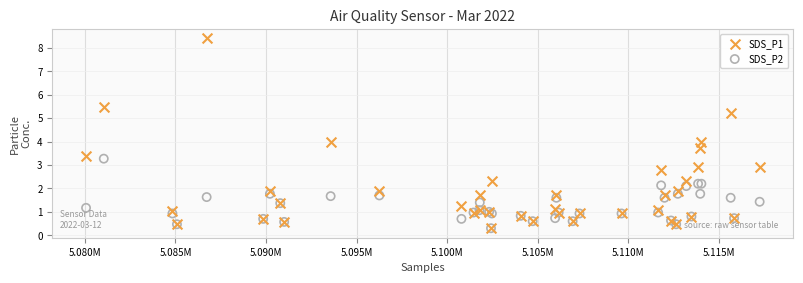

Which series has the widest spread of Y values?

SDS_P1